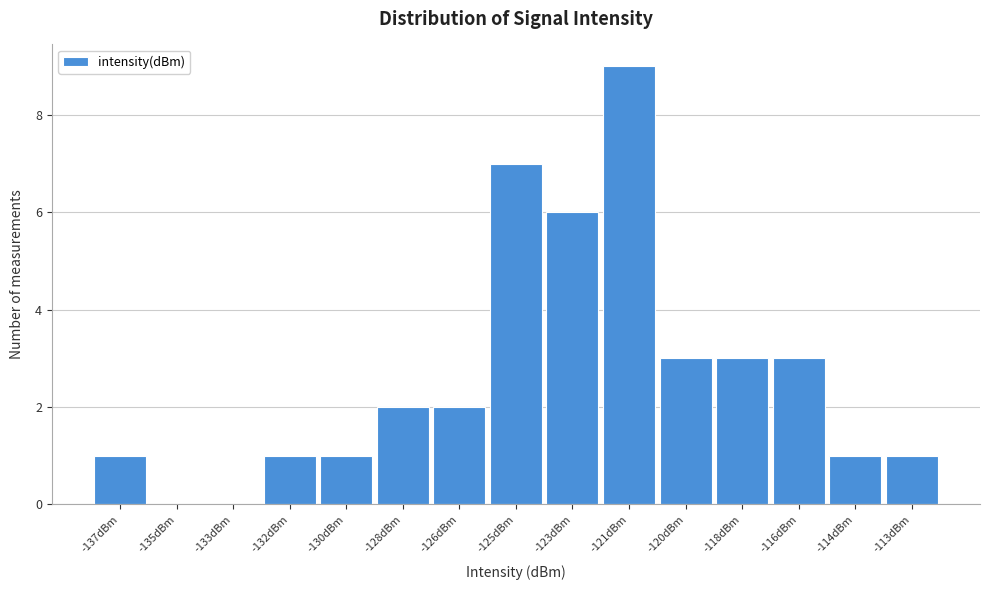

Reading left to right, list all the values displayed in this chart.

-137dBm=1	-135dBm=0	-133dBm=0	-132dBm=1	-130dBm=1	-128dBm=2	-126dBm=2	-125dBm=7	-123dBm=6	-121dBm=9	-120dBm=3	-118dBm=3	-116dBm=3	-114dBm=1	-113dBm=1